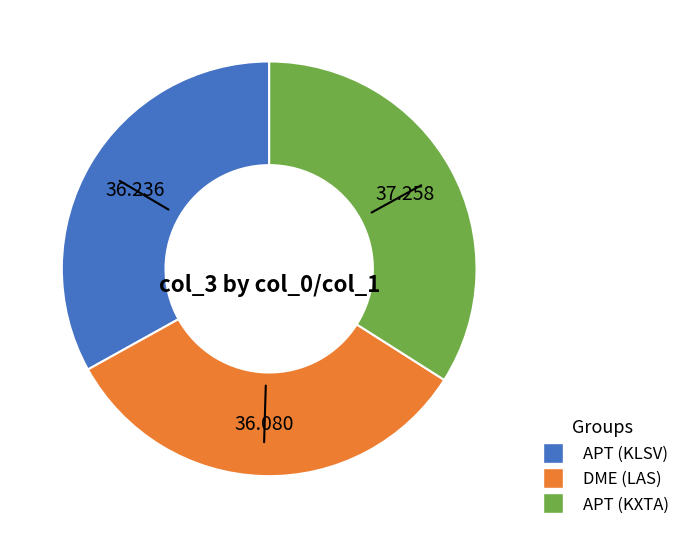

Do APT (KLSV) and APT (KXTA) together represent more than half of the pie?

Yes